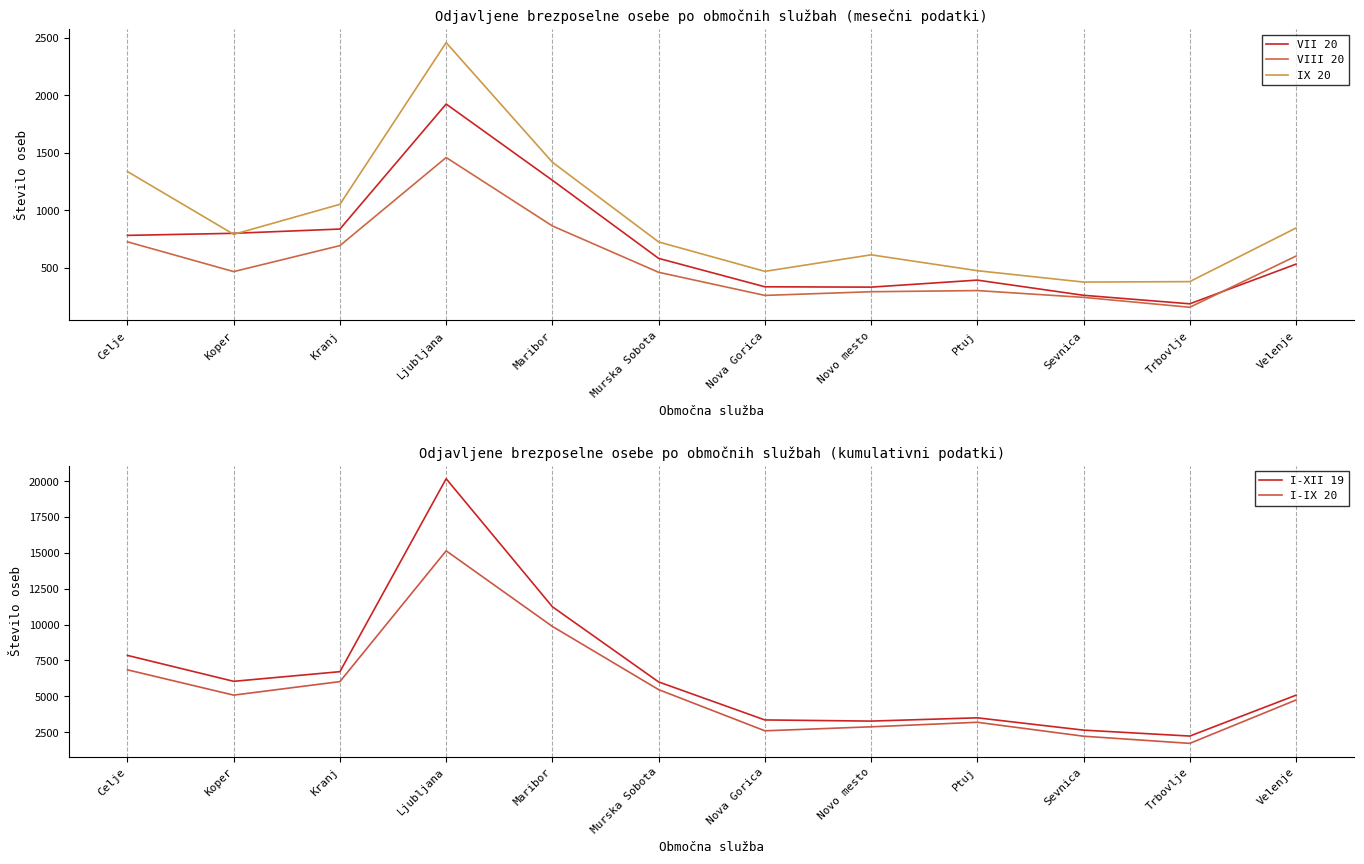

Which category has the lowest value in the IX 20 series?

Sevnica